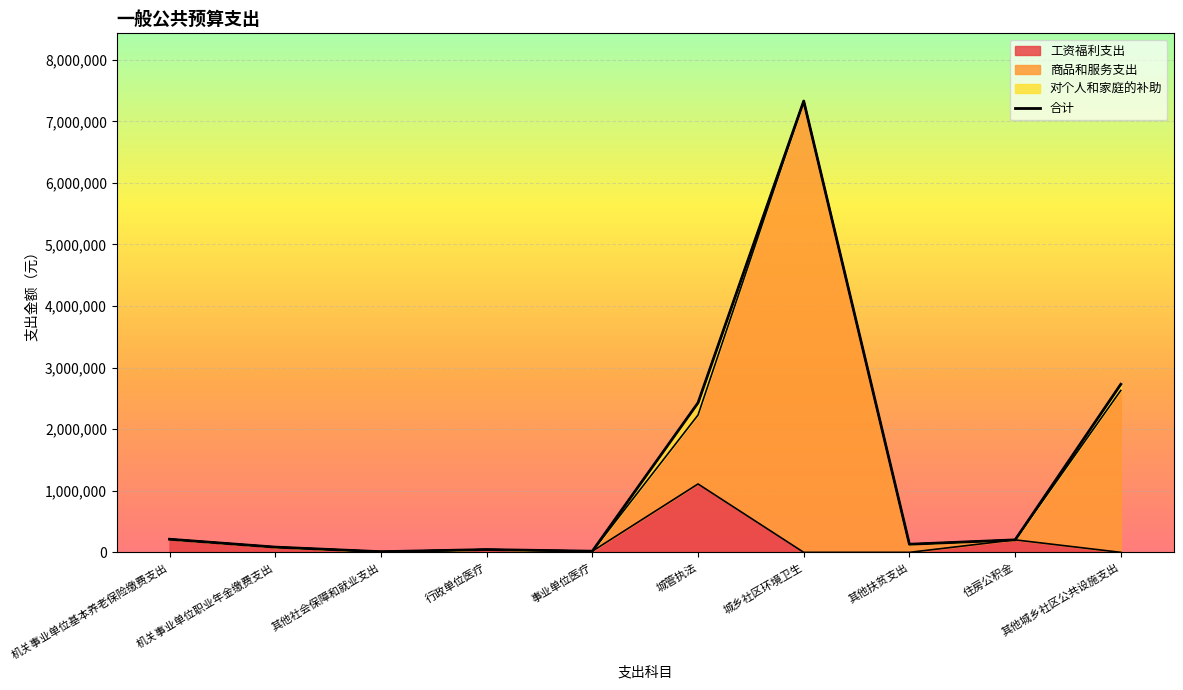

What is the value of the 8th point from the left?

132000